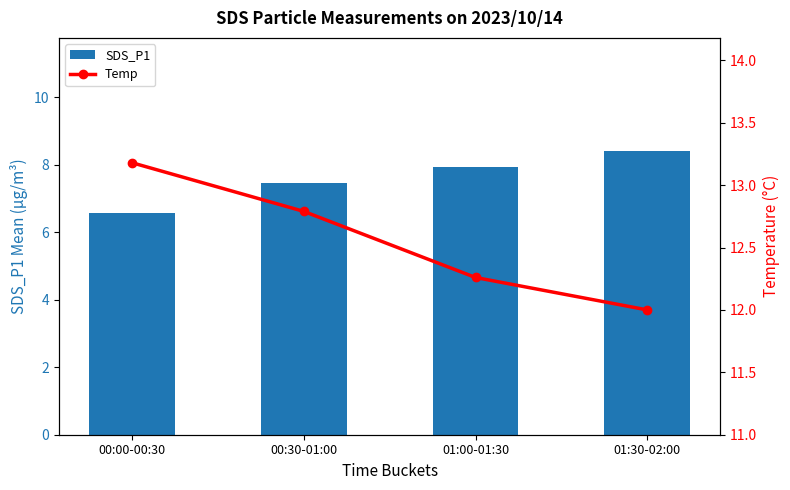

How many groups of bars are there?

4